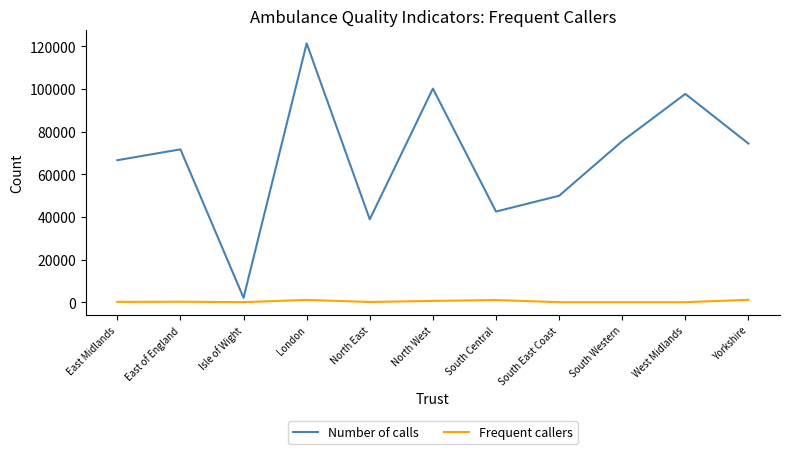

How many lines are shown in the chart?

2